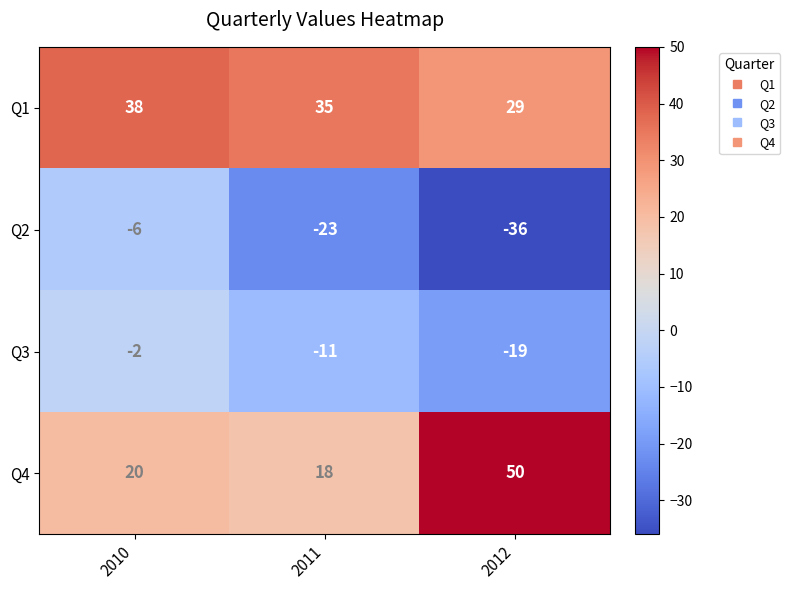

Reading left to right, transcribe all the data shown in this chart.

Q1: 38	35	29
Q2: -6	-23	-36
Q3: -2	-11	-19
Q4: 20	18	50